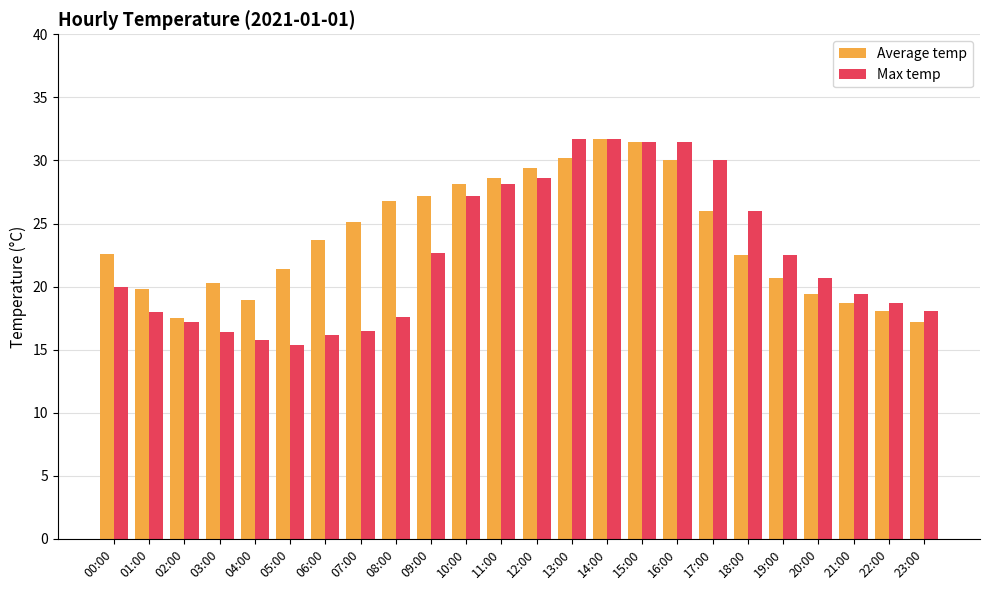

What is the minimum value shown in the chart?

15.4